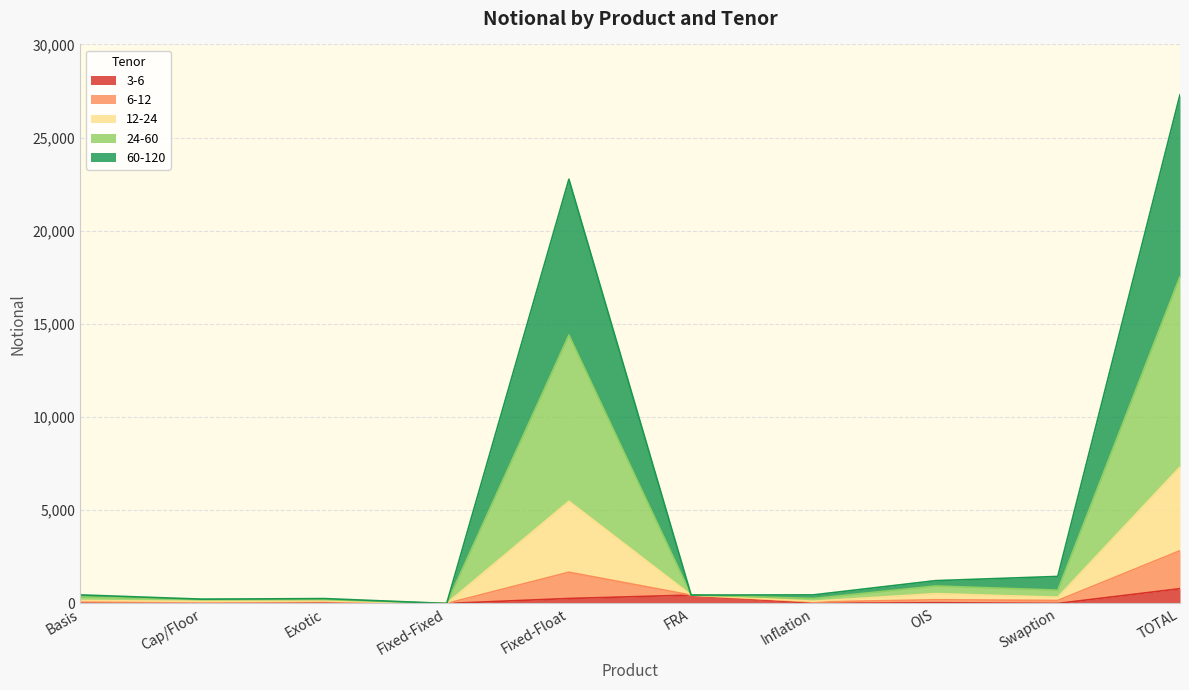

Where does the 24-60 series first go above 450?

Fixed-Float